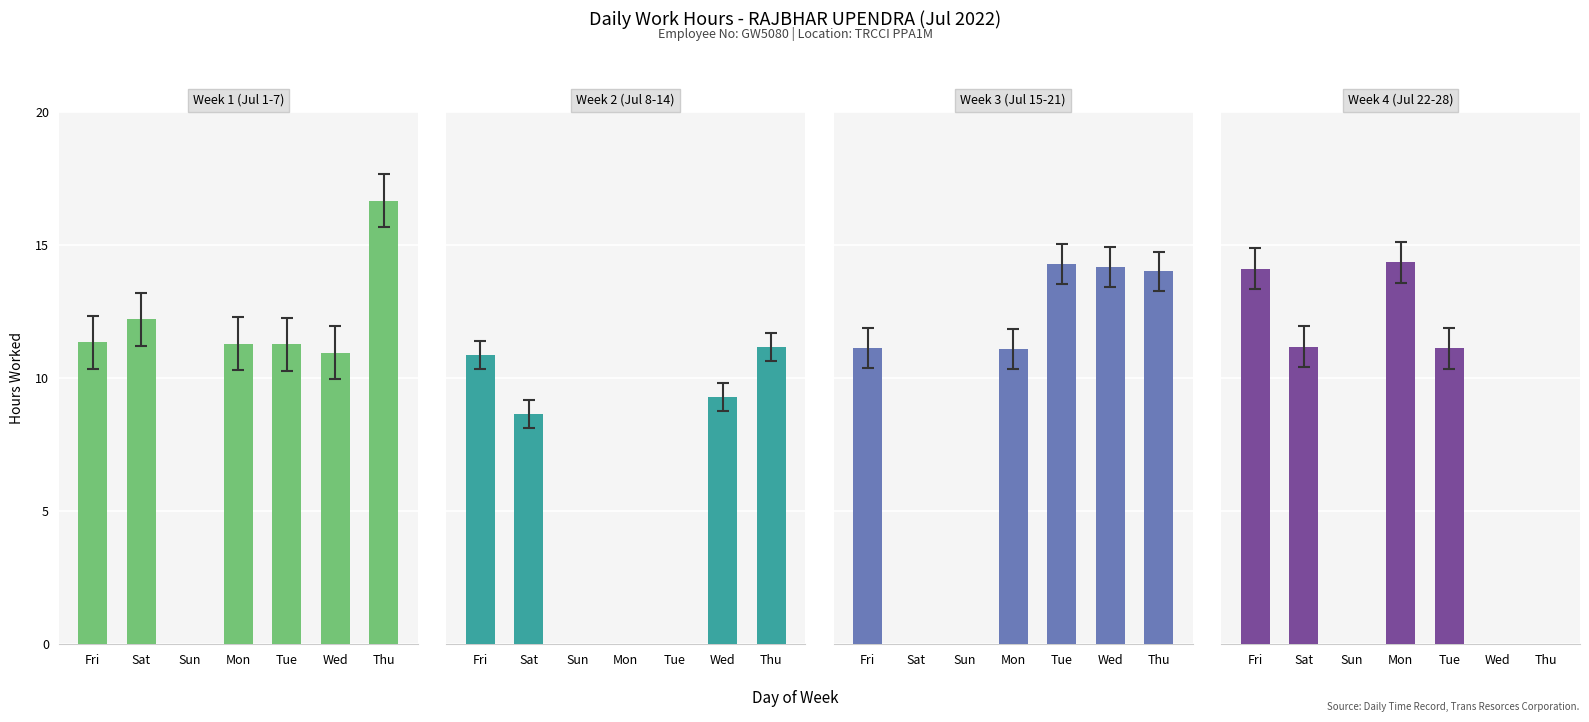

List the labels in order of Week 4 (Jul 22-28) value, largest first.

Mon, Fri, Sat, Tue, Sun, Wed, Thu